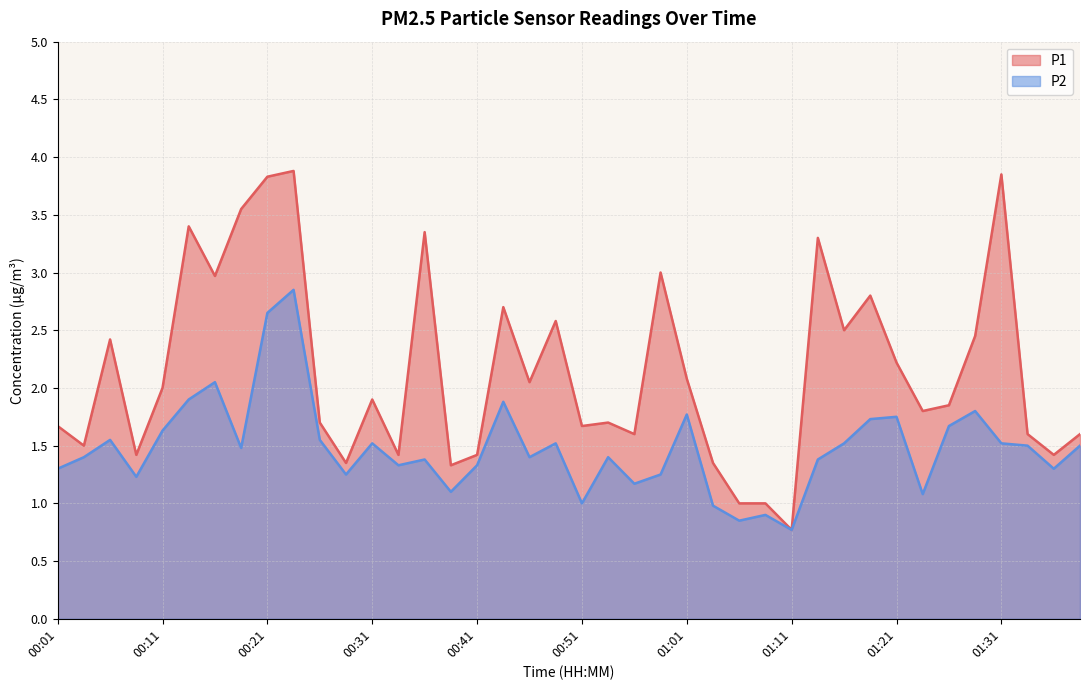

At which category does P2 reach its first local valley?

00:08